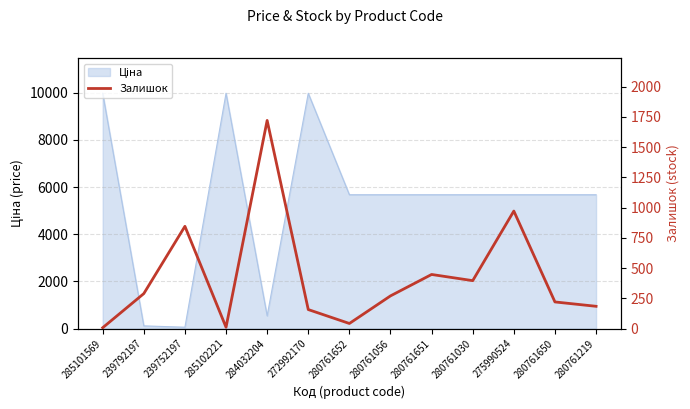

At which label is the value closest to 863?

239752197